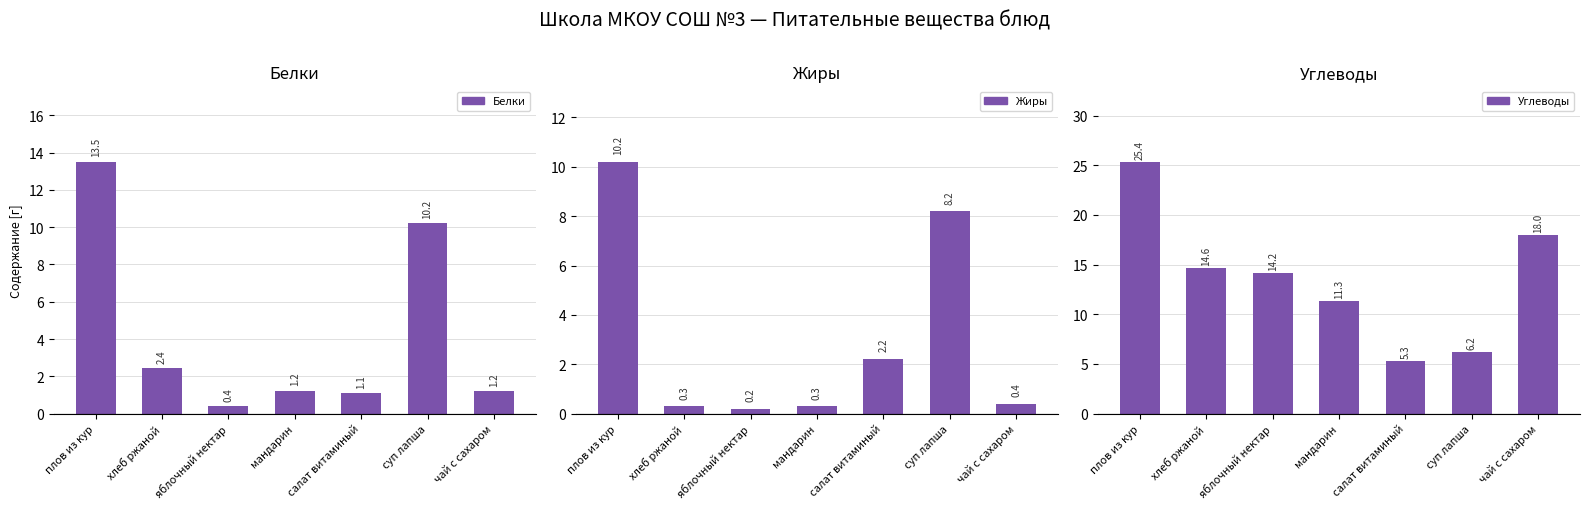

At which category does the chart reach its minimum across all series?

яблочный нектар